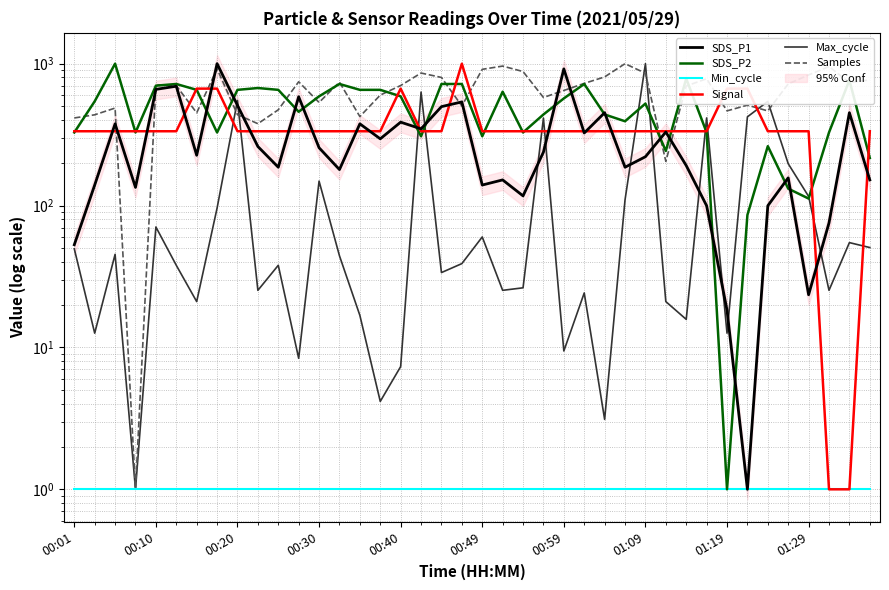

Between 16 and 35, which series saw the biggest shift?

SDS_P2